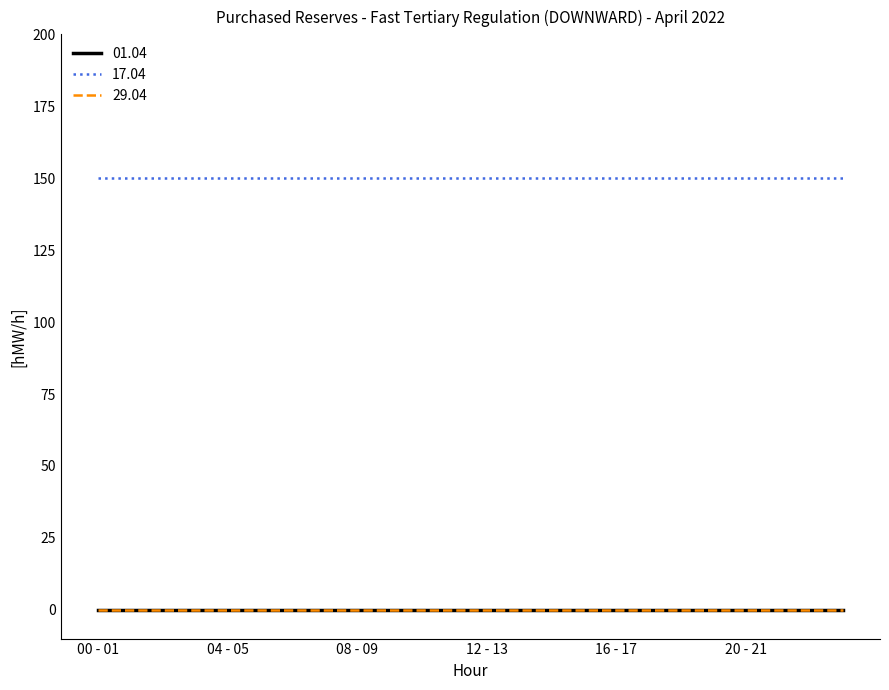

Reading left to right, list all the values displayed in this chart.

01.04: 00 - 01=0	01 - 02=0	02 - 03=0	03 - 04=0	04 - 05=0	05 - 06=0	06 - 07=0	07 - 08=0	08 - 09=0	09 - 10=0	10 - 11=0	11 - 12=0	12 - 13=0	13 - 14=0	14 - 15=0	15 - 16=0	16 - 17=0	17 - 18=0	18 - 19=0	19 - 20=0	20 - 21=0	21 - 22=0	22 - 23=0	23 - 24=0
17.04: 00 - 01=150	01 - 02=150	02 - 03=150	03 - 04=150	04 - 05=150	05 - 06=150	06 - 07=150	07 - 08=150	08 - 09=150	09 - 10=150	10 - 11=150	11 - 12=150	12 - 13=150	13 - 14=150	14 - 15=150	15 - 16=150	16 - 17=150	17 - 18=150	18 - 19=150	19 - 20=150	20 - 21=150	21 - 22=150	22 - 23=150	23 - 24=150
29.04: 00 - 01=0	01 - 02=0	02 - 03=0	03 - 04=0	04 - 05=0	05 - 06=0	06 - 07=0	07 - 08=0	08 - 09=0	09 - 10=0	10 - 11=0	11 - 12=0	12 - 13=0	13 - 14=0	14 - 15=0	15 - 16=0	16 - 17=0	17 - 18=0	18 - 19=0	19 - 20=0	20 - 21=0	21 - 22=0	22 - 23=0	23 - 24=0